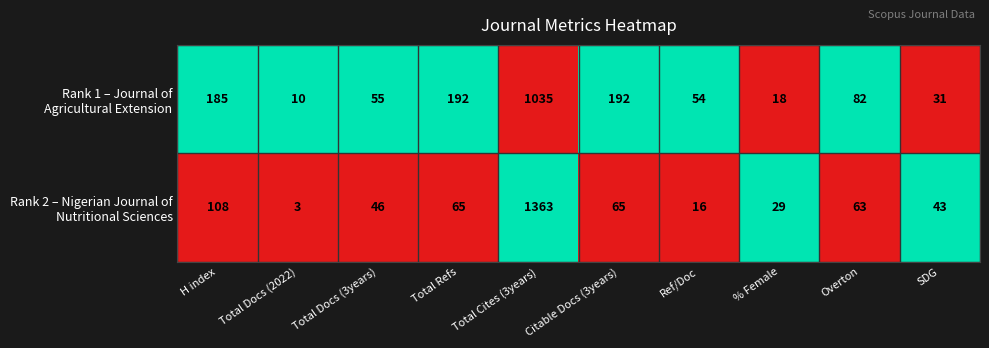

Count the number of categories in the chart.

10